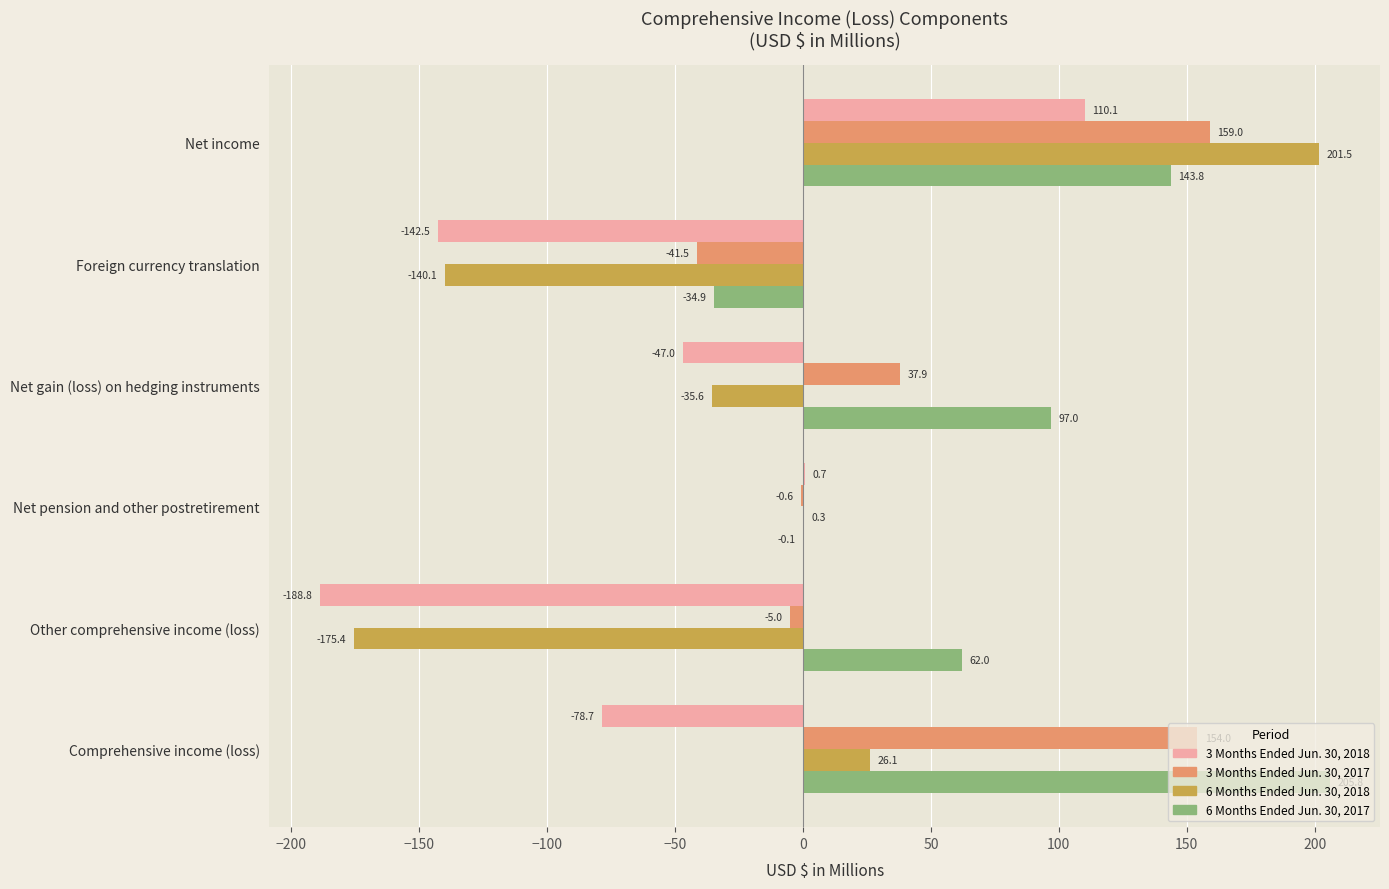

Which series has the largest total across all categories?

6 Months Ended Jun. 30, 2017